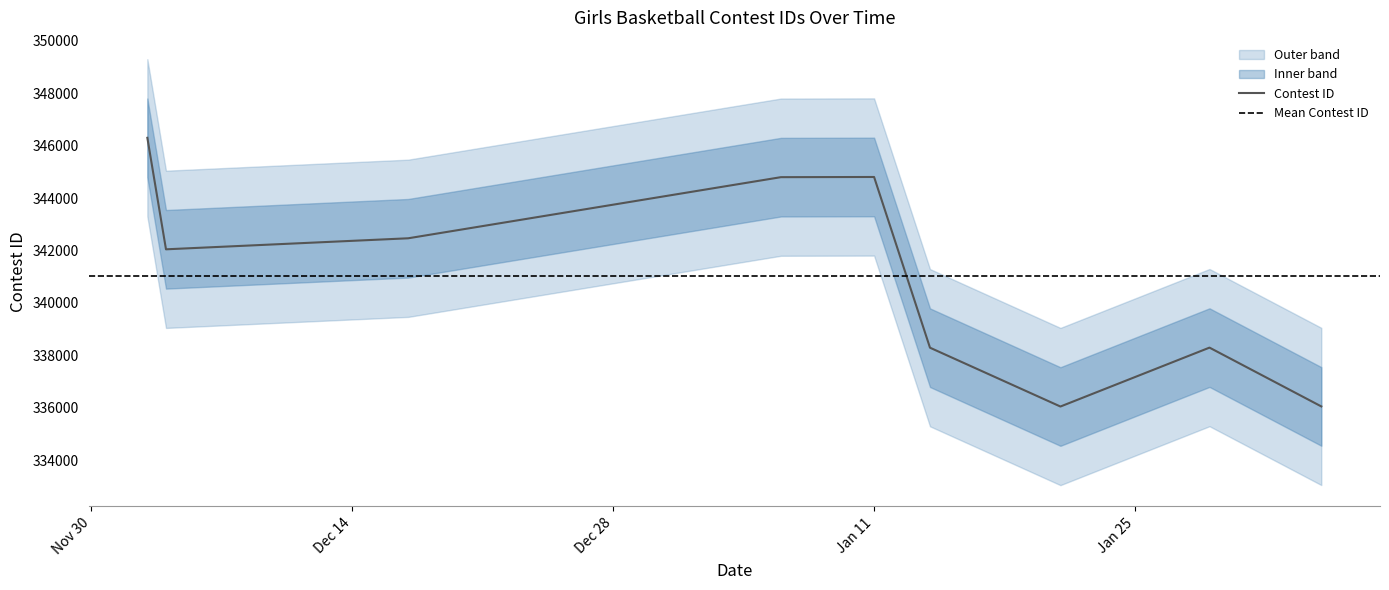

What is the minimum value for Contest ID?

336045